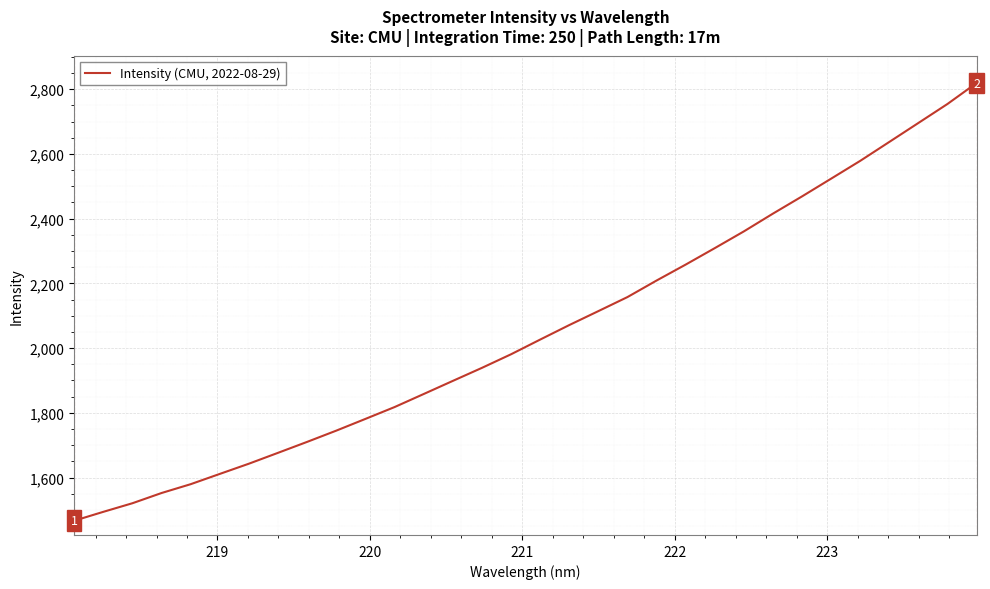

Does the chart display data point markers on the line(s)?

No